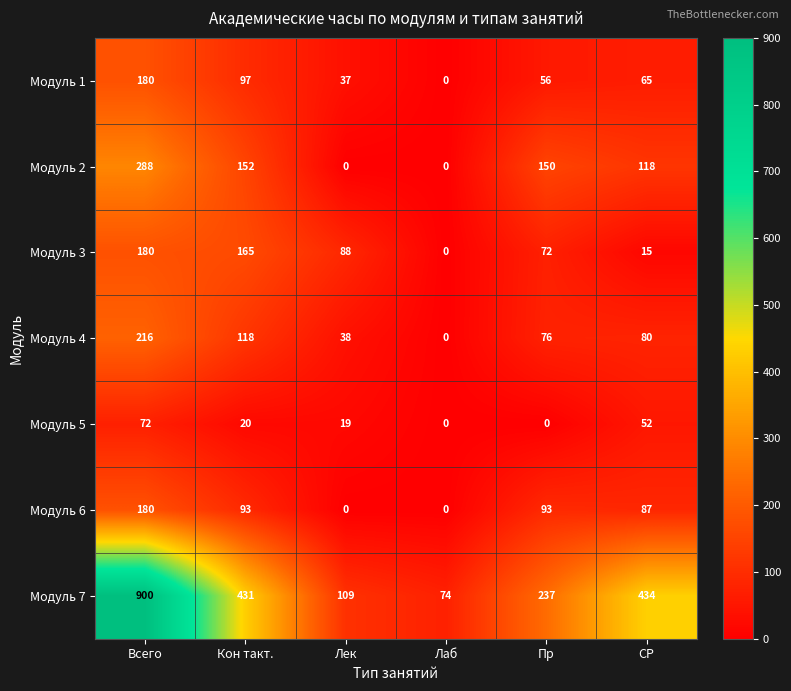

Which series has the widest spread of values?

Модуль 7